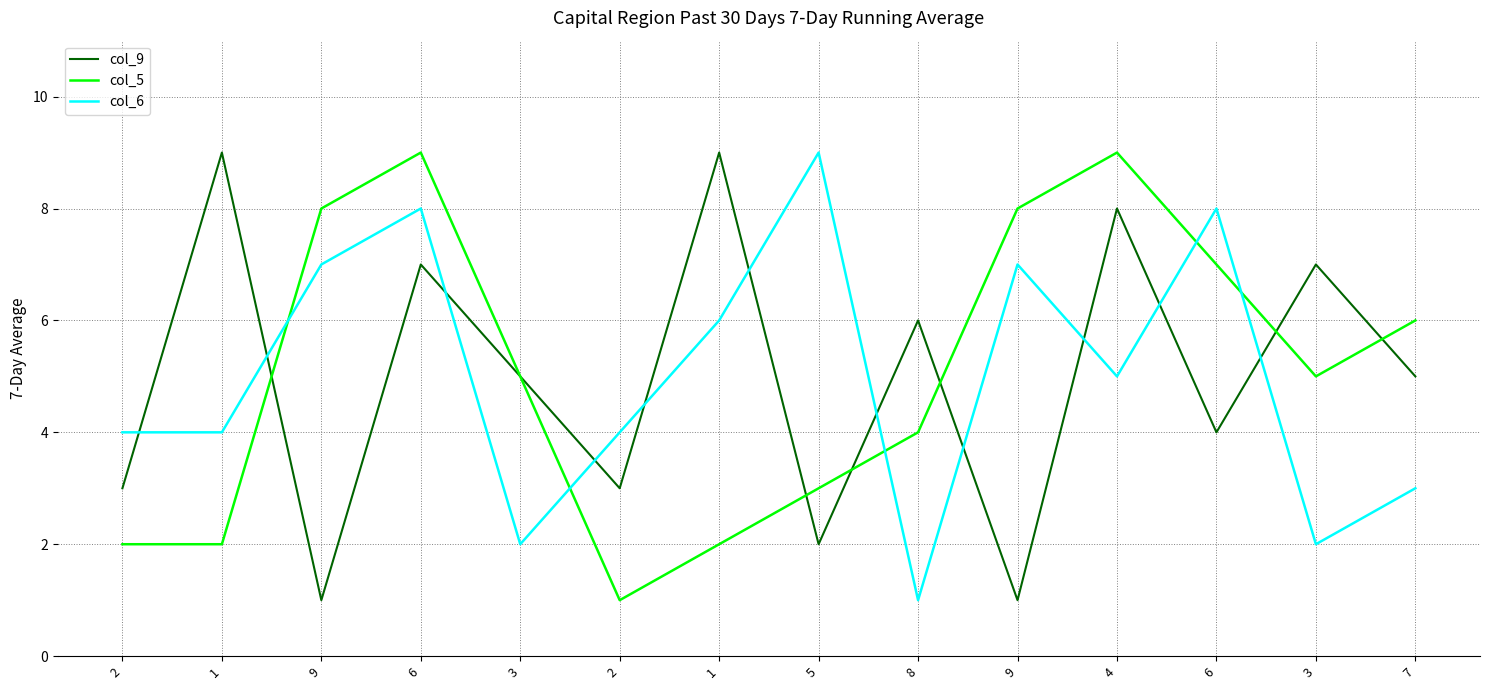

How many categories are shown in the chart?

14